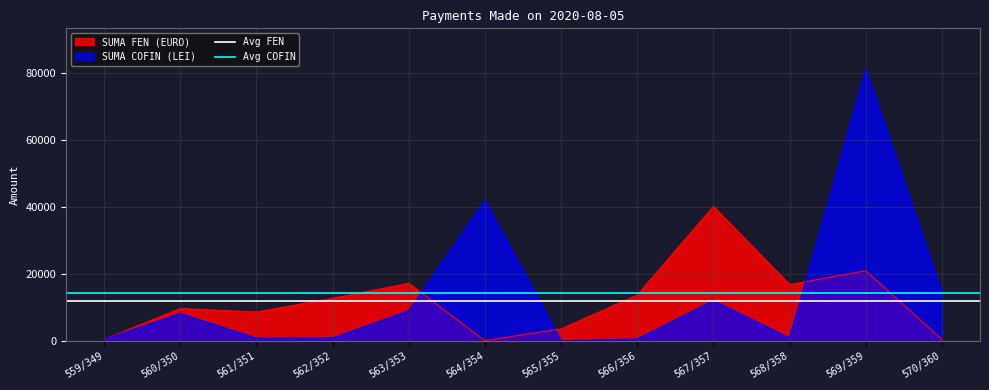

What is the maximum value for SUMA COFIN (LEI)?

81093.3